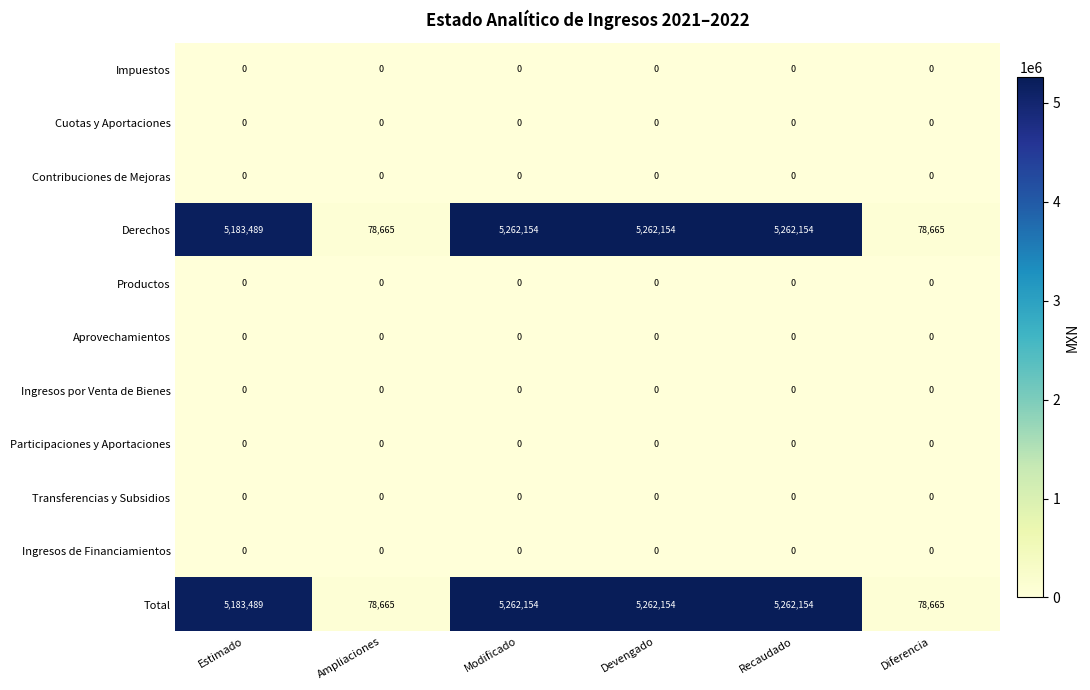

How many data points does each series have?

6